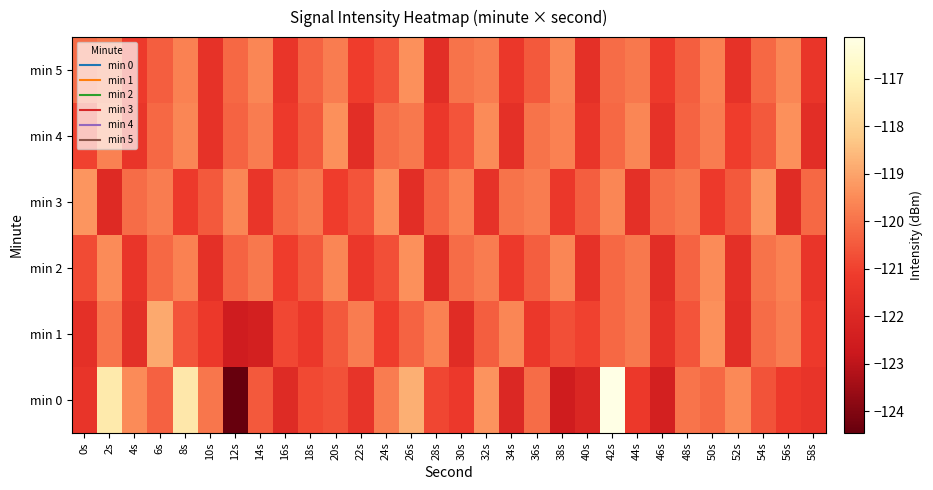

At 44s, list the series in order from smallest to largest.

min 3, min 0, min 1, min 2, min 5, min 4